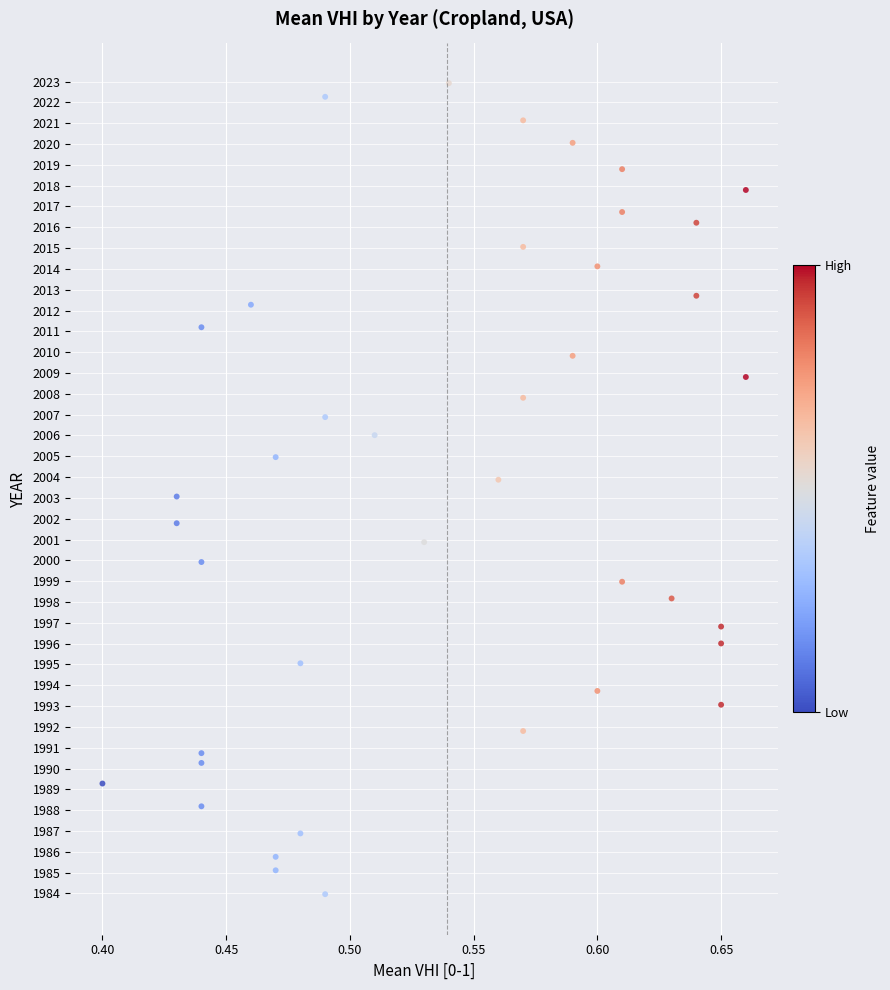

What is the range of X values (max minus min)?

0.3